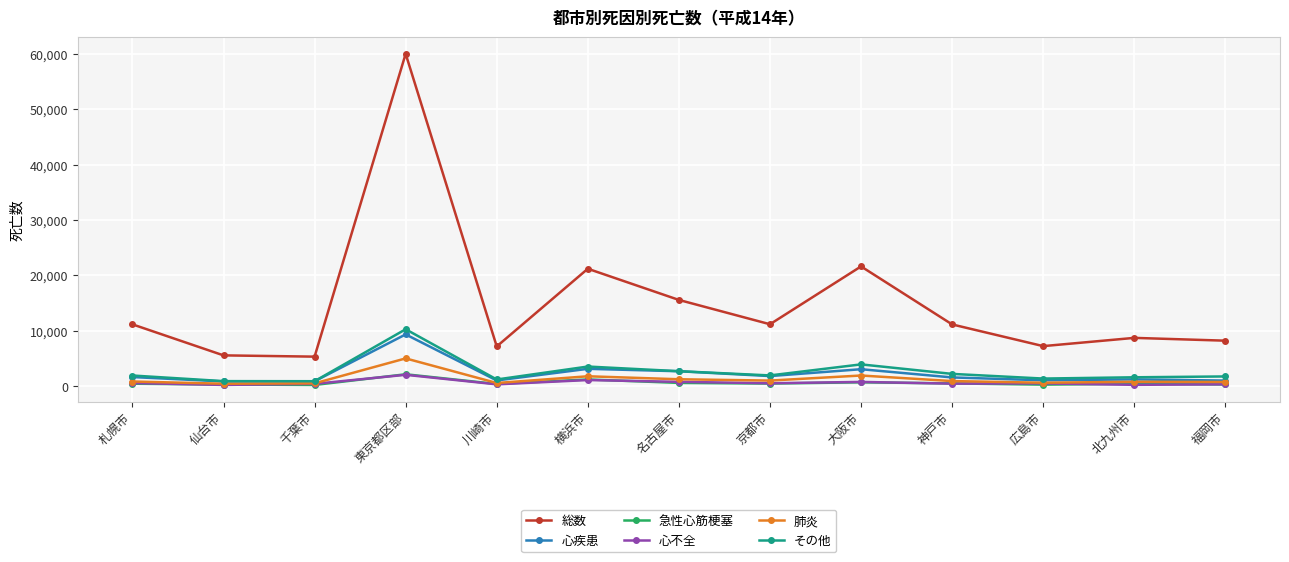

At how many categories does at least one series exceed 53641?

1